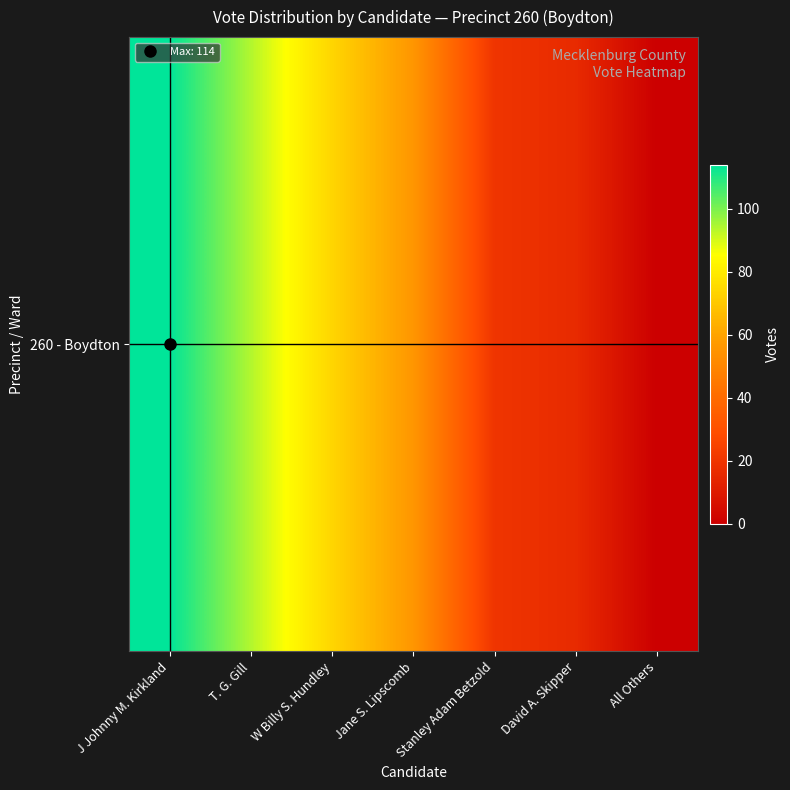

What is the greatest value displayed?

114